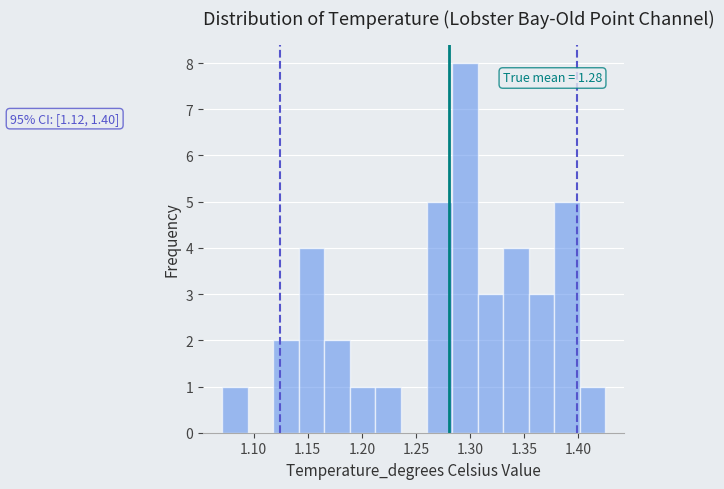

Over which range of the x-axis is the bar tallest?

1.285 to 1.305